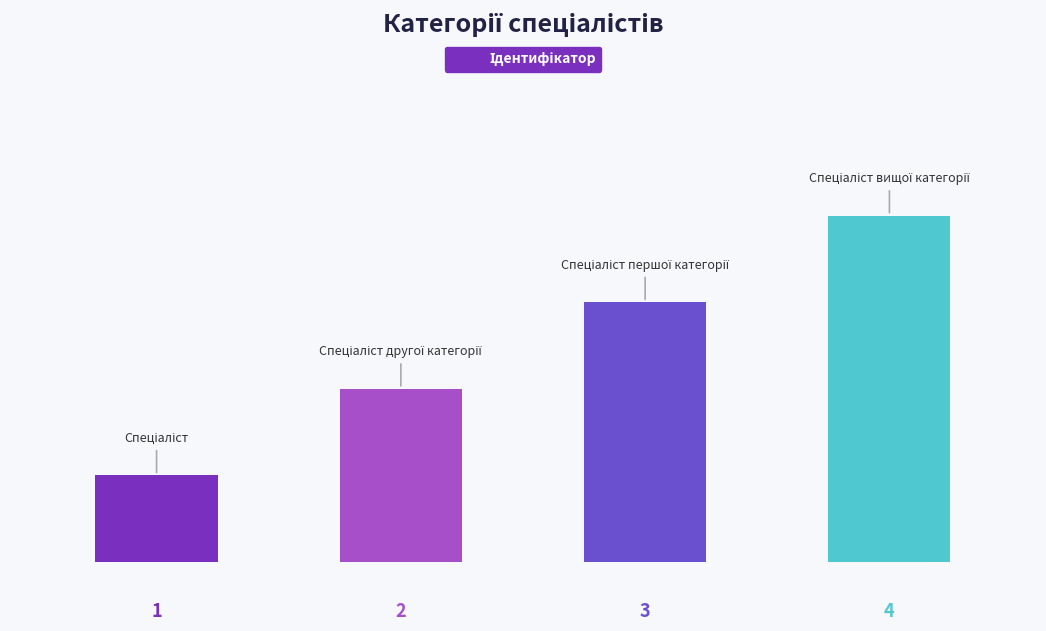

Are the bars horizontal?

No